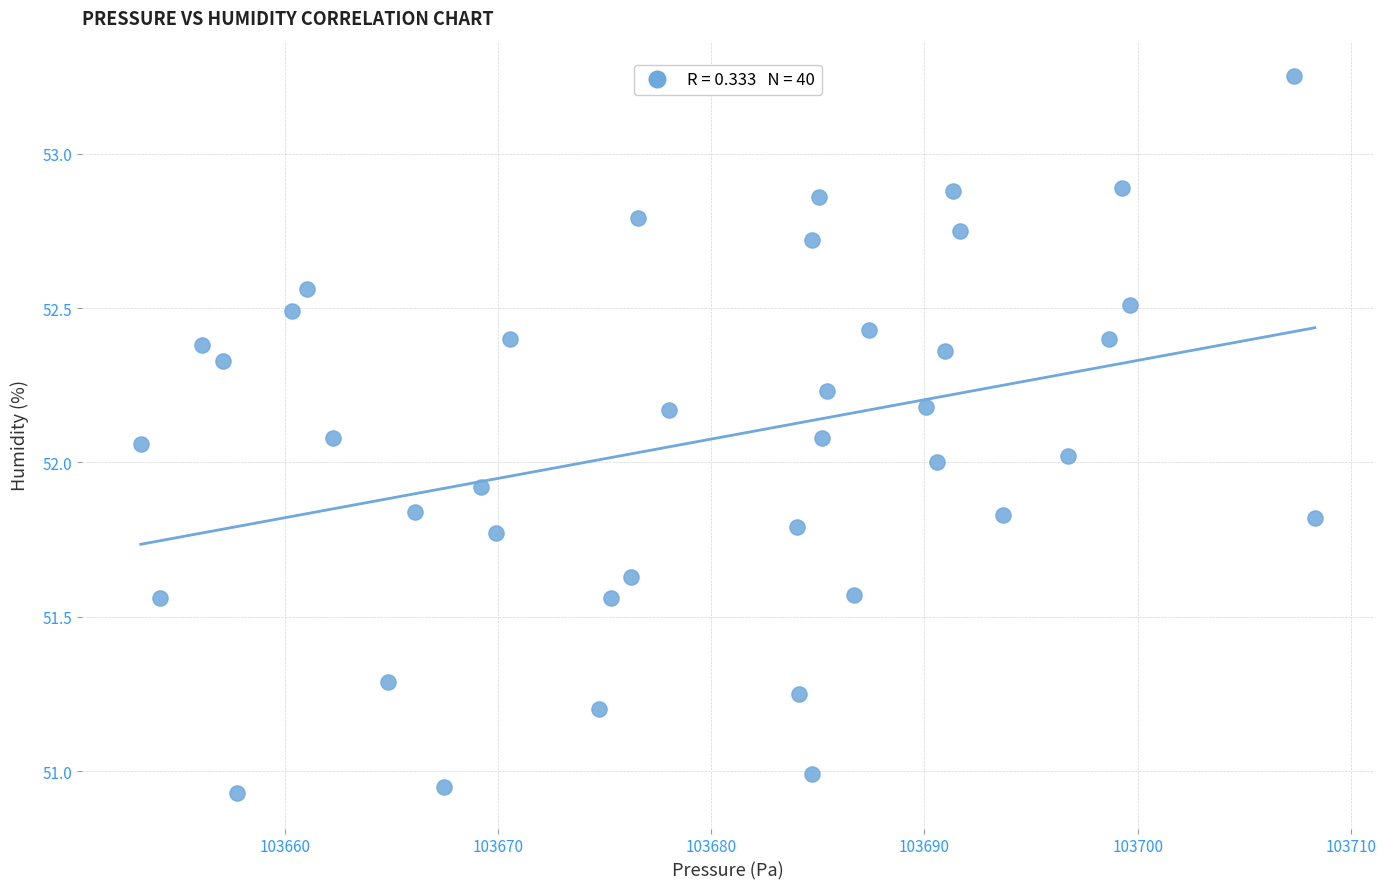

What is the range of X values (max minus min)?

55.1